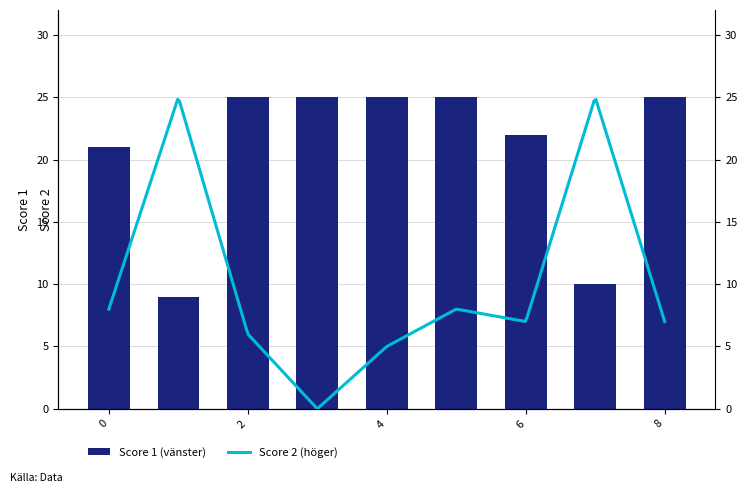

How many bars are there in total?

9